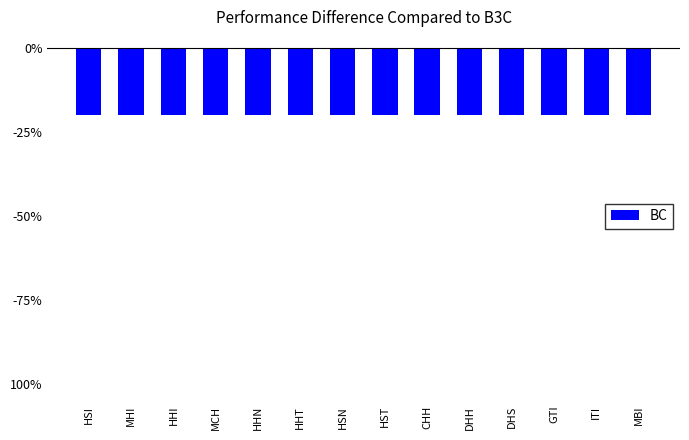

Are the bars grouped side by side (vs. stacked)?

No